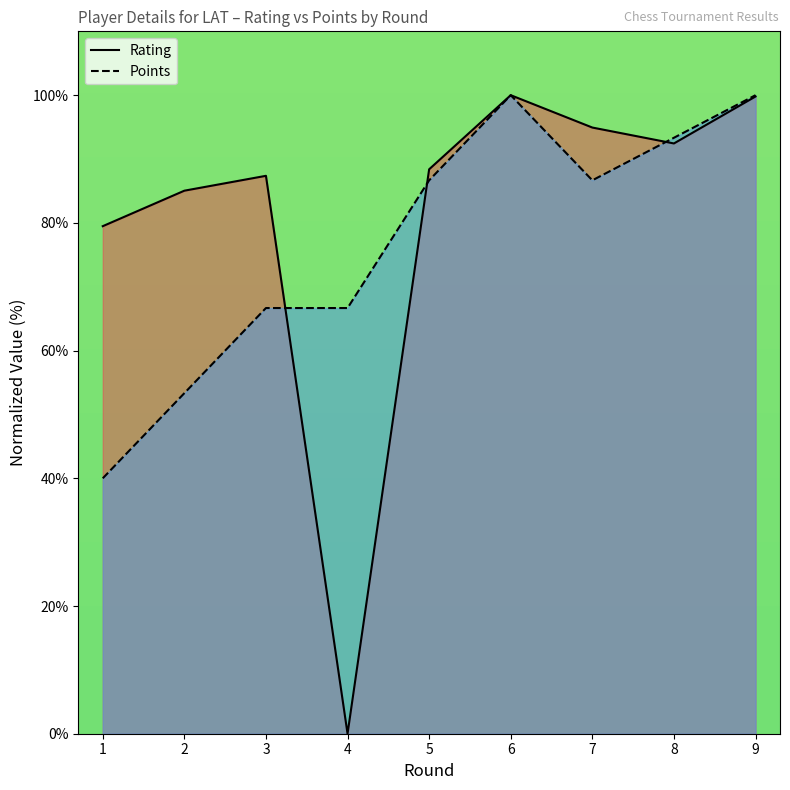

Does the chart have visible grid lines?

No